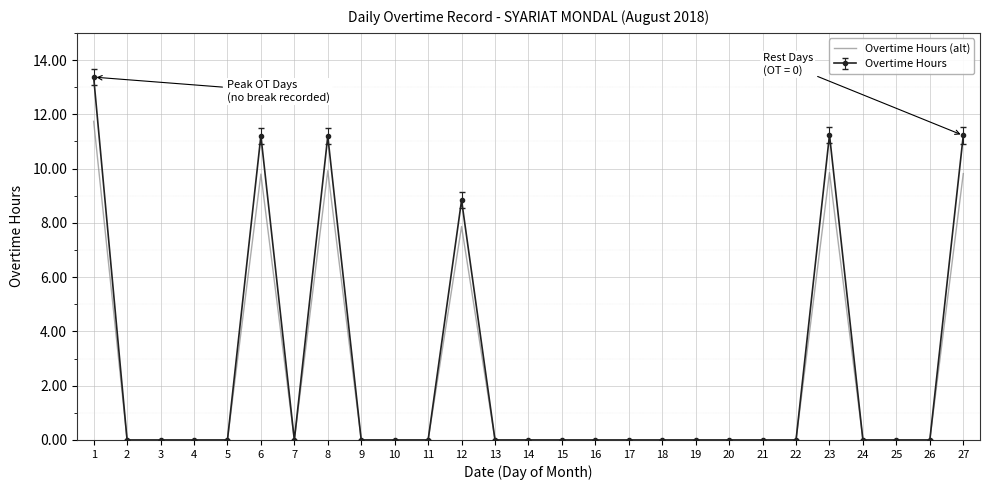

The value of Overtime Hours (alt) at 16 is -4.0. True or false?

False